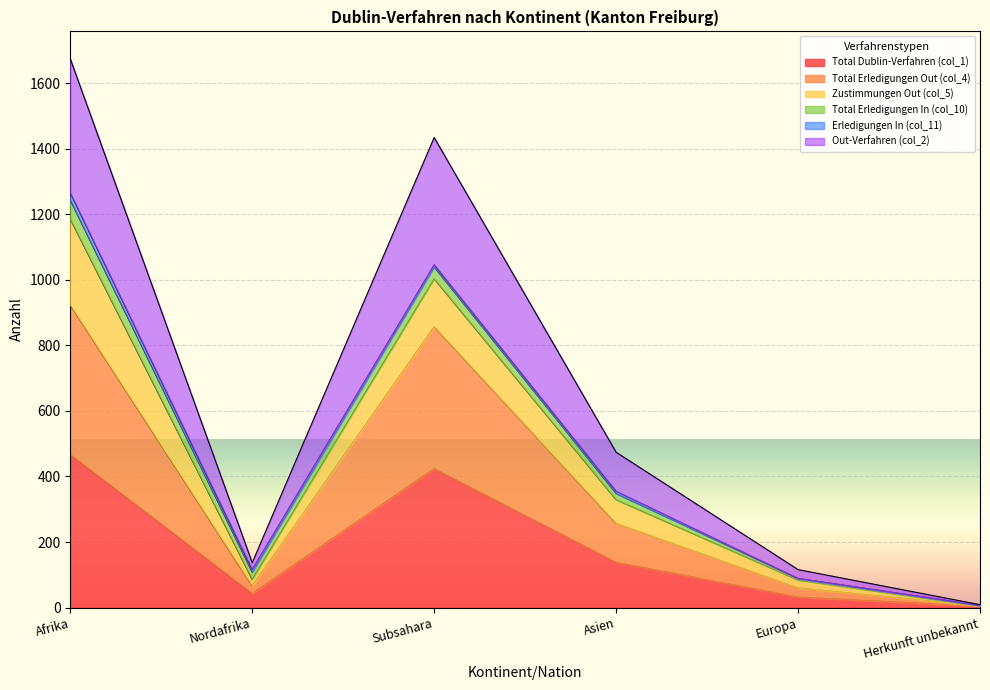

At which category is the sum across all series the highest?

Afrika